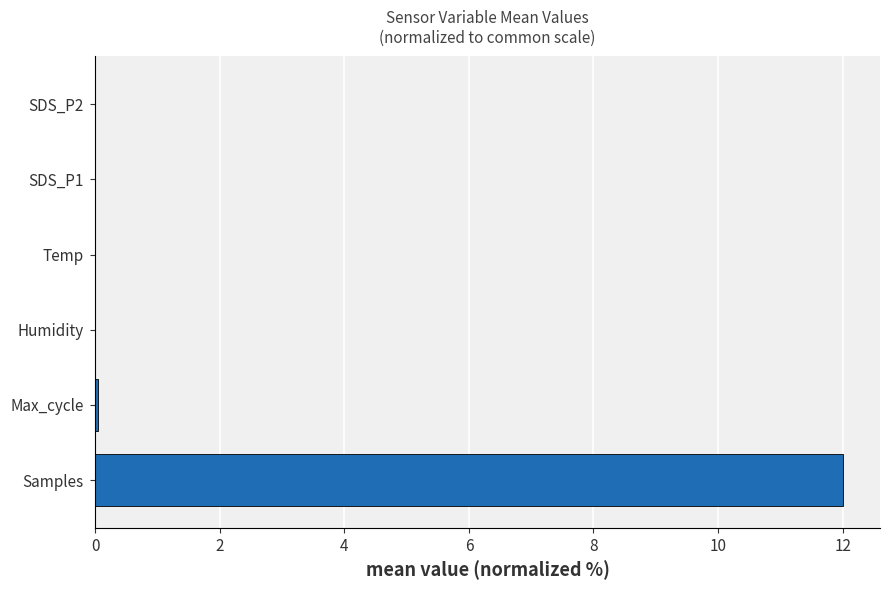

True or false: the data shows 0.0 at Temp.

True